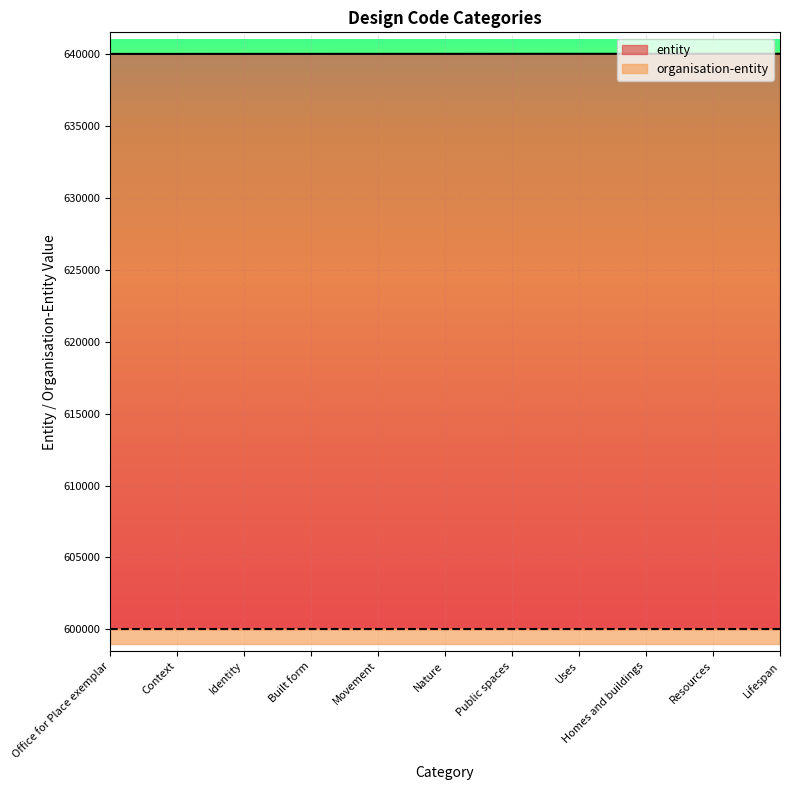

Where is the data nearest to the value 640005?

Nature